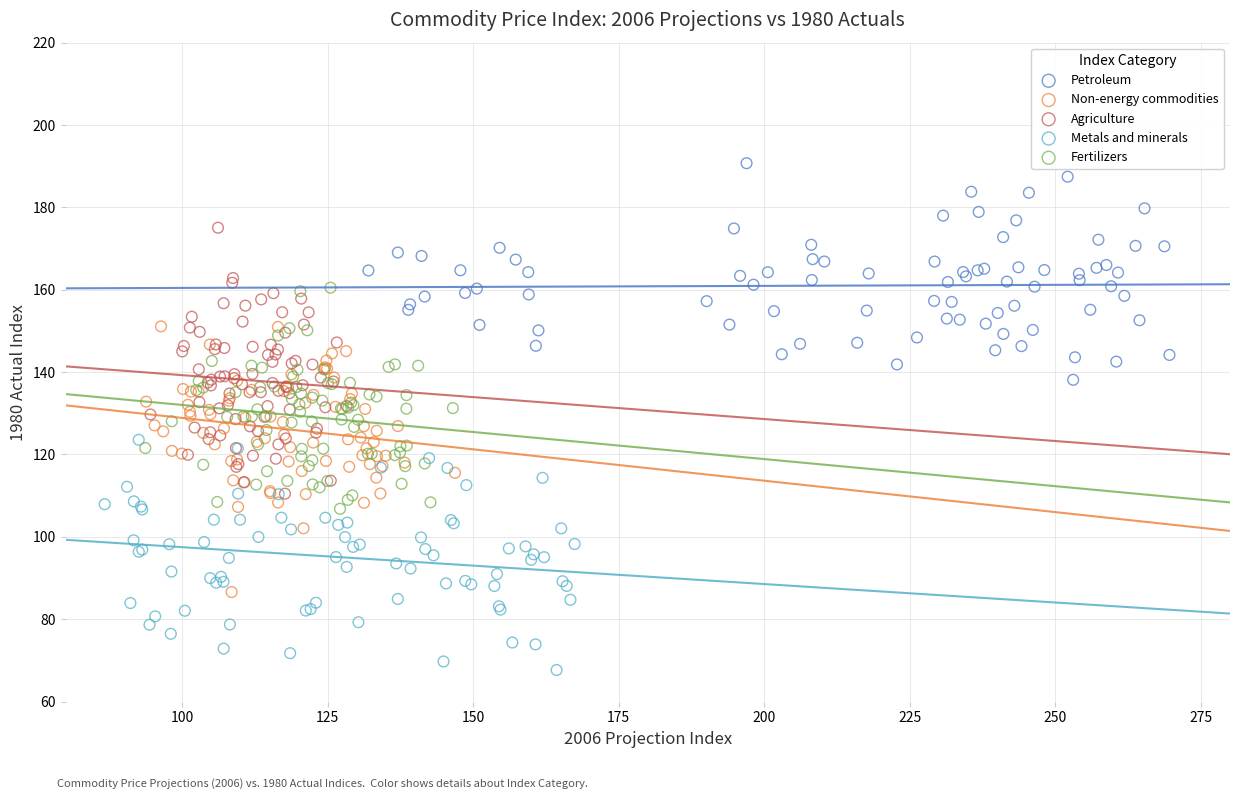

Which series contains the lowest Y value?

Metals and minerals